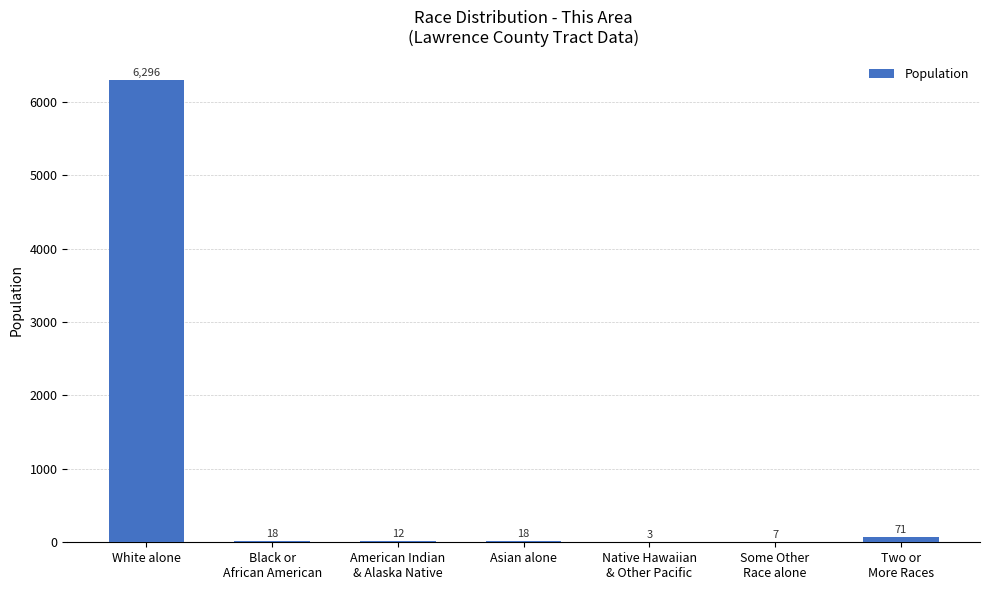

What is the sum of all values?

6425